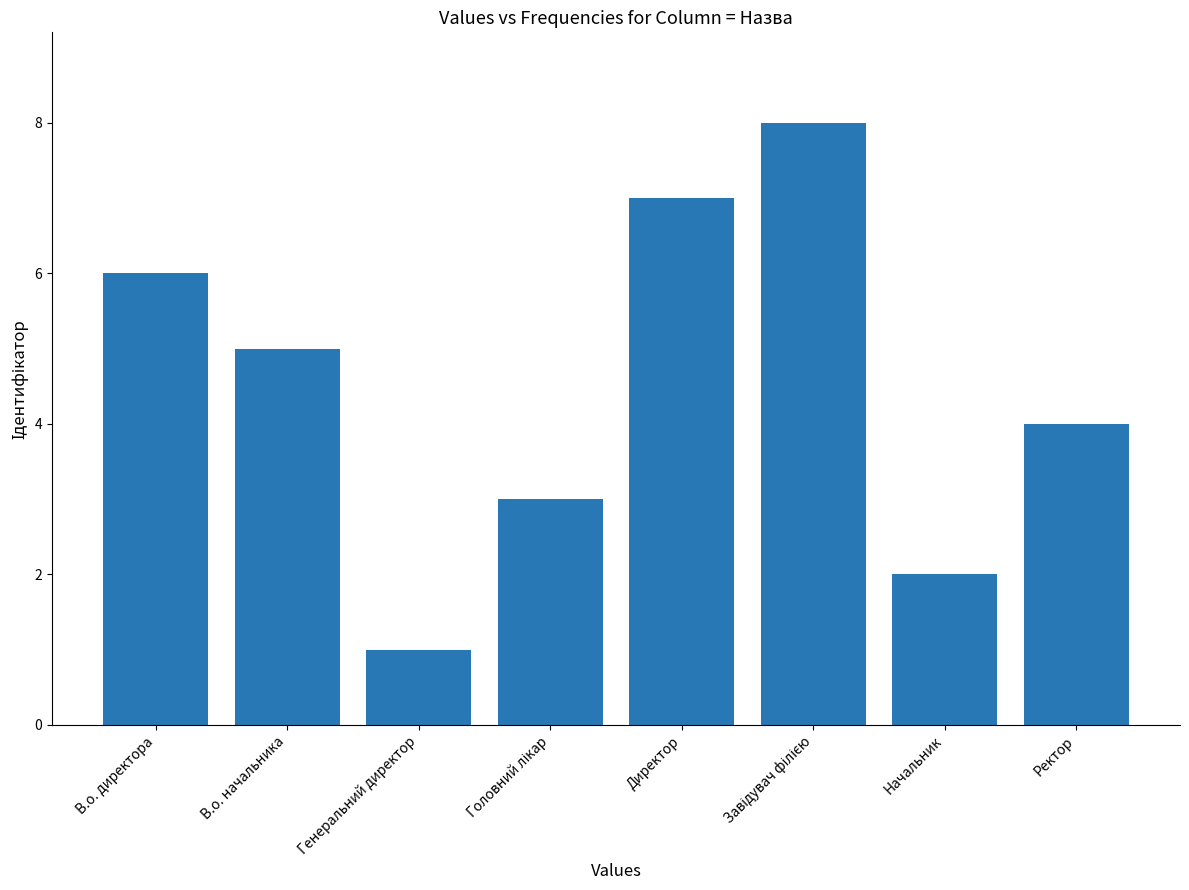

What is the greatest value displayed?

8